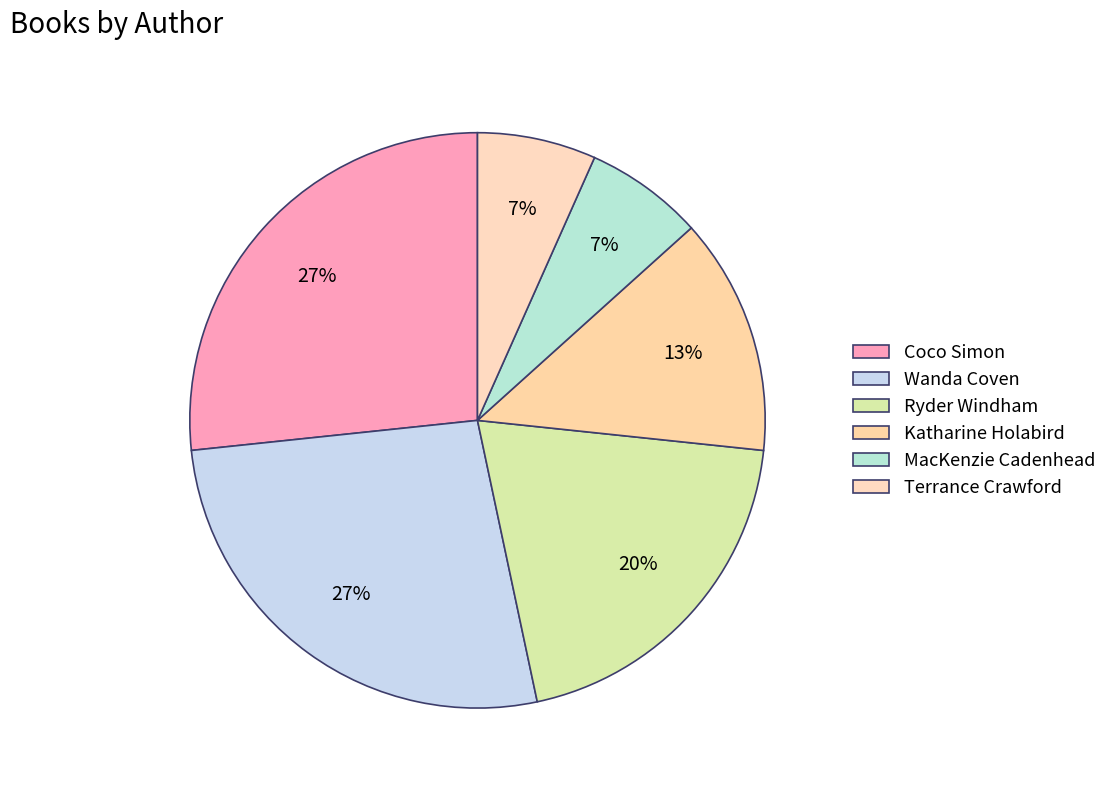

To the nearest percent, what percentage of the pie is Wanda Coven?

27%